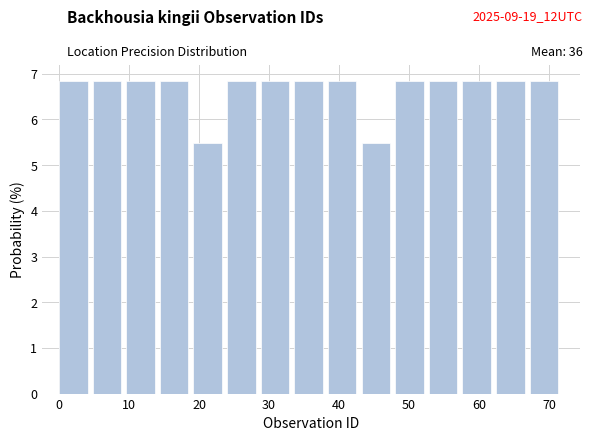

Reading left to right, list every bar in this chart as the range it spans on the x-axis followed by its height. Neither the bar edges nor the heights are printed on the chart, so give them approximately, as read against the axes.

0.0 to 4.8: 6.8
4.8 to 9.6: 6.8
9.6 to 14.4: 6.8
14.4 to 19.2: 6.8
19.2 to 24.0: 5.5
24.0 to 28.8: 6.8
28.8 to 33.6: 6.8
33.6 to 38.4: 6.8
38.4 to 43.2: 6.8
43.2 to 48.0: 5.5
48.0 to 52.8: 6.8
52.8 to 57.6: 6.8
57.6 to 62.4: 6.8
62.4 to 67.2: 6.8
67.2 to 72.0: 6.8